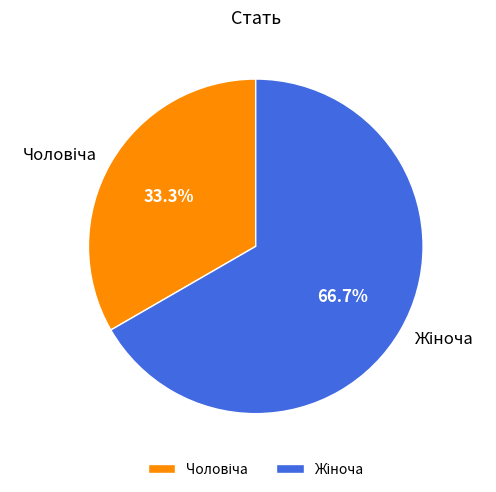

Is there a majority slice in this chart?

Yes